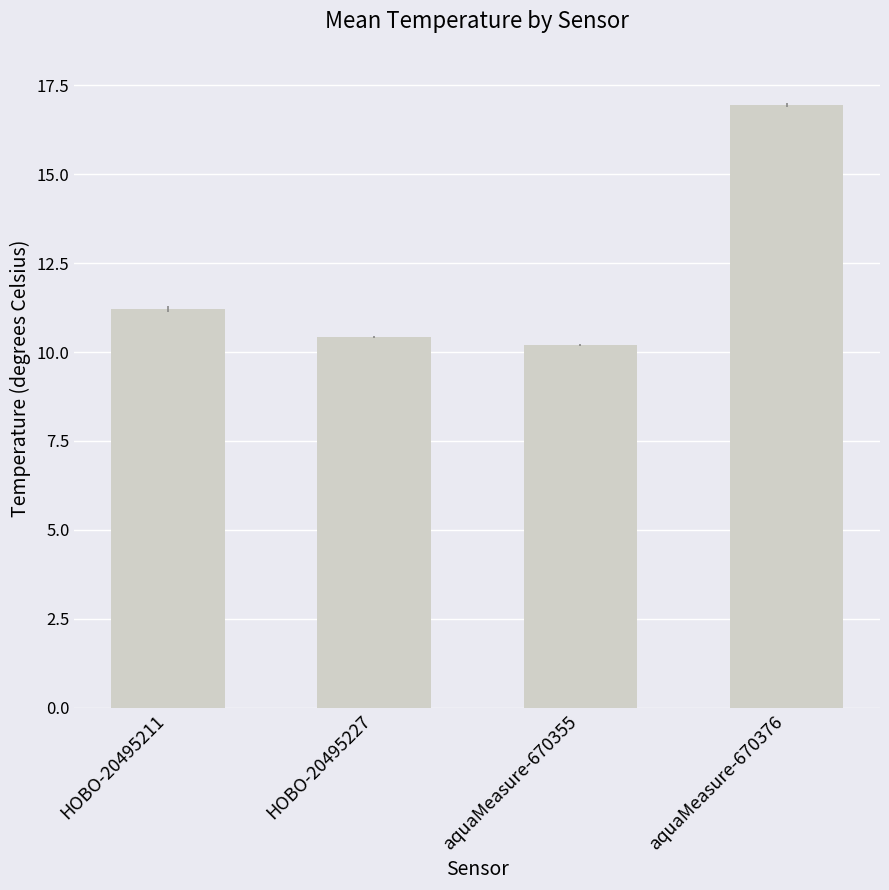

Is it true that the value at HOBO-20495211 is 16.0?

False